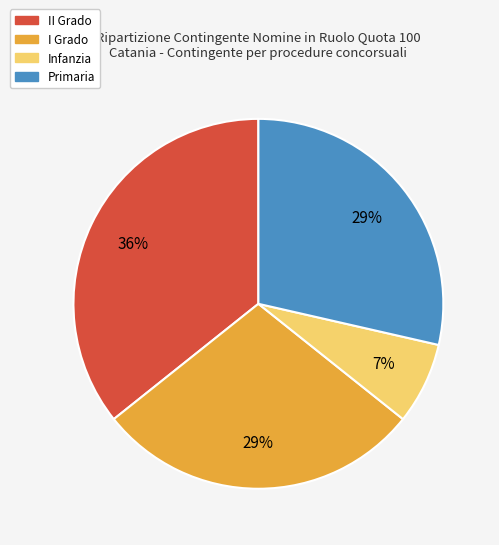

To the nearest percent, what is the difference between the largest and smallest slice percentages?

29%